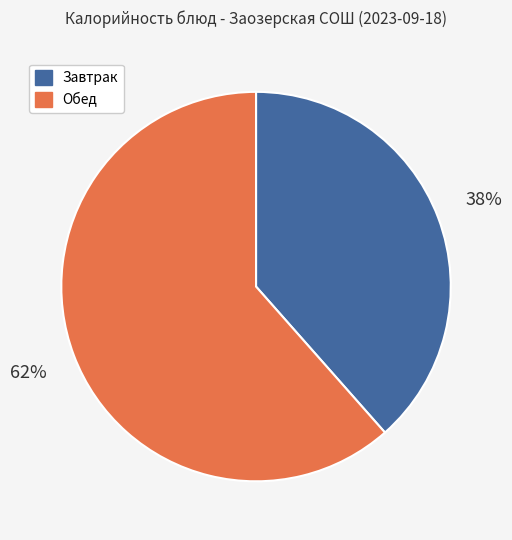

How many slices are in this pie chart?

2